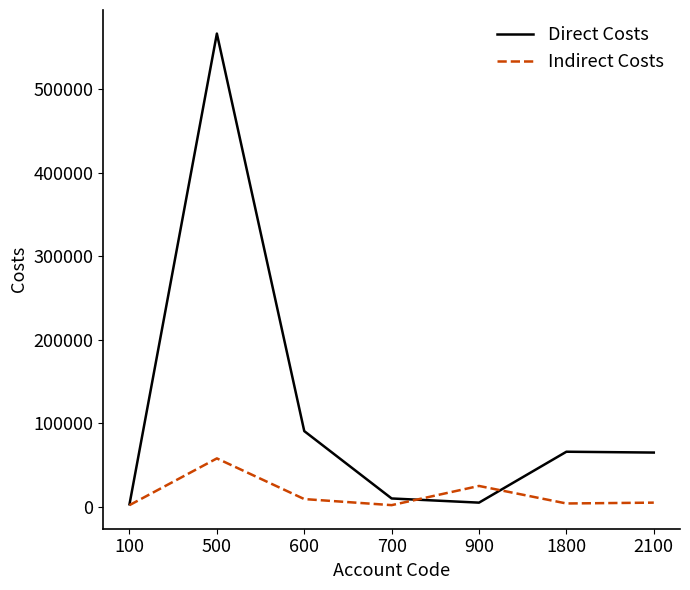

What is the greatest value displayed?

567000